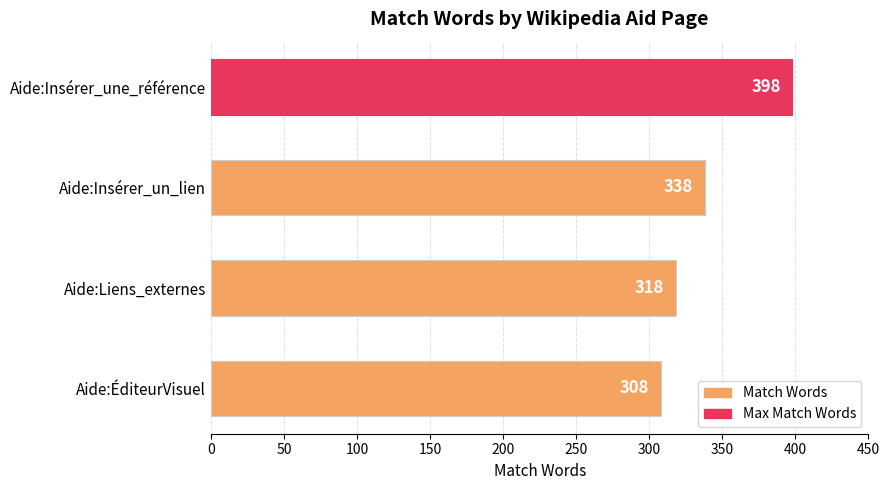

How many data points are less than 338?

2